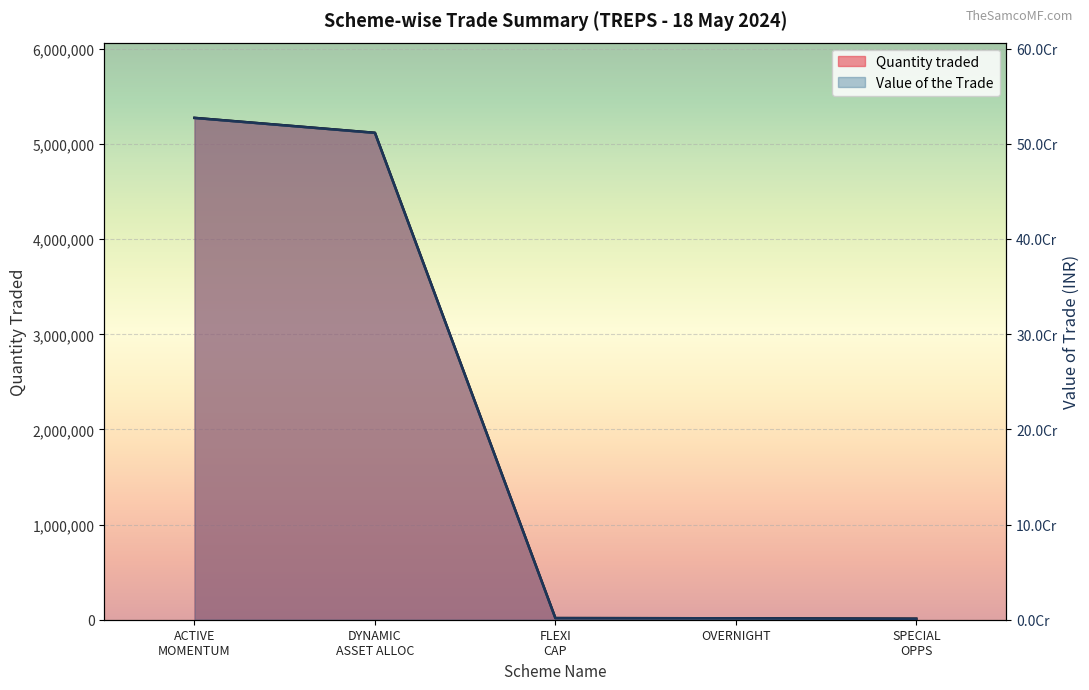

Is it true that Quantity traded equals 5118000.0 at DYNAMIC ASSET ALLOC?

True